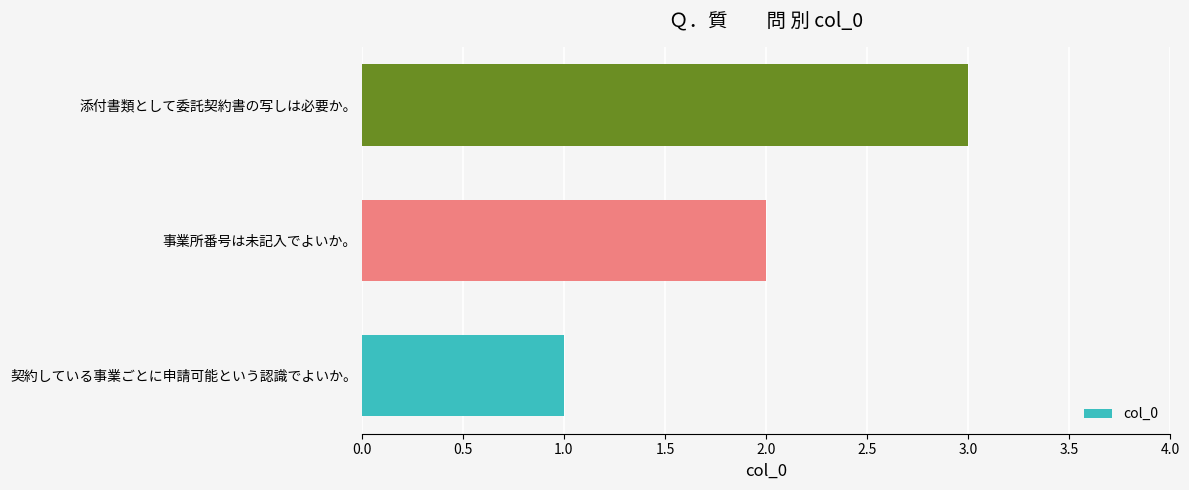

How many bars are there in total?

3